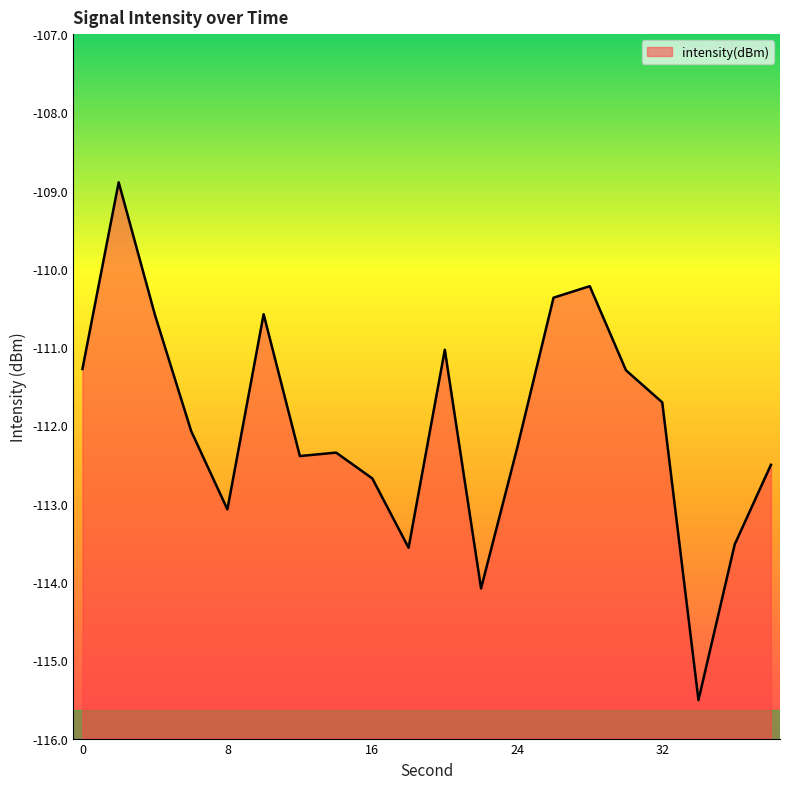

Reading left to right, what are all the values shown in this chart?

0=-111.3	2=-108.9	4=-110.6	6=-112.1	8=-113.1	10=-110.6	12=-112.4	14=-112.3	16=-112.7	18=-113.6	20=-111.0	22=-114.1	24=-112.3	26=-110.4	28=-110.2	30=-111.3	32=-111.7	34=-115.5	36=-113.5	38=-112.5